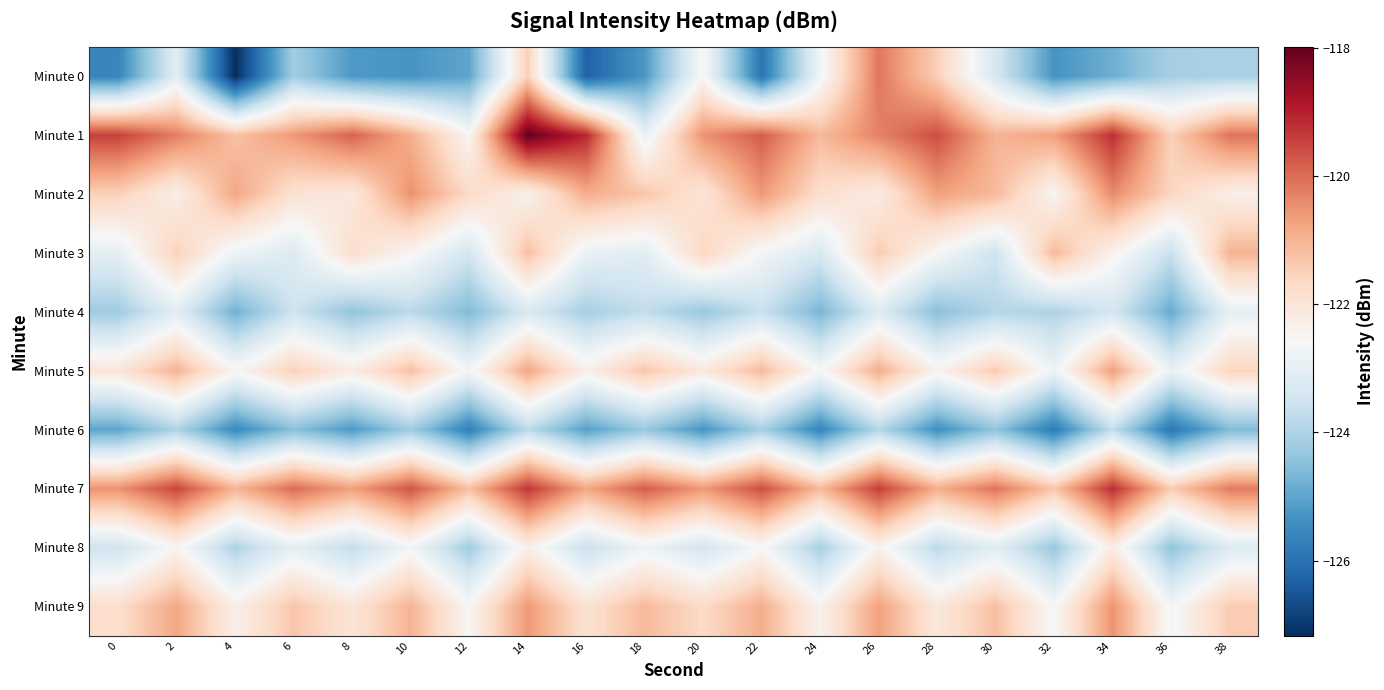

At which category is the sum across all series the highest?

14